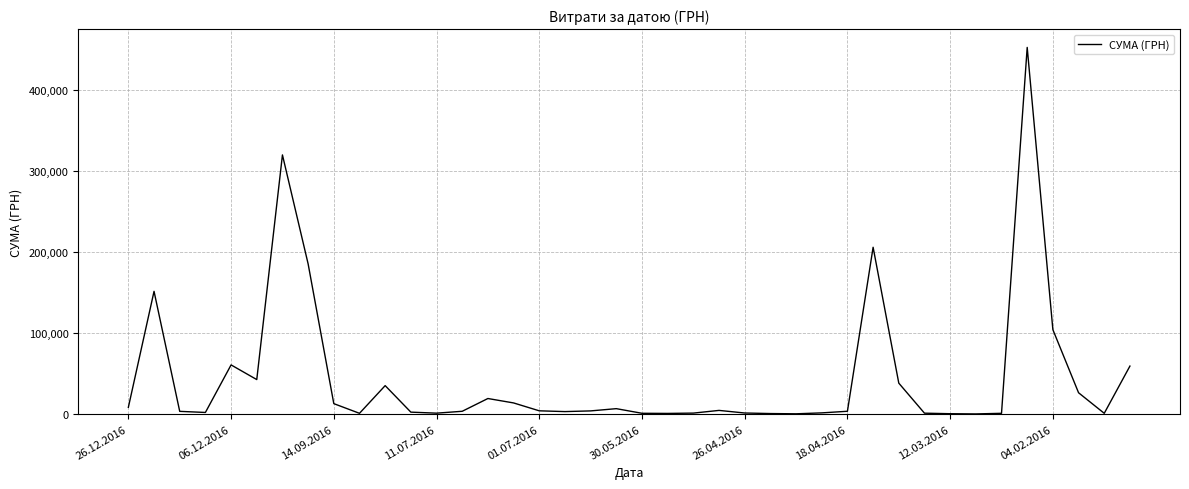

What is the difference between the maximum and minimum values?

451850.0